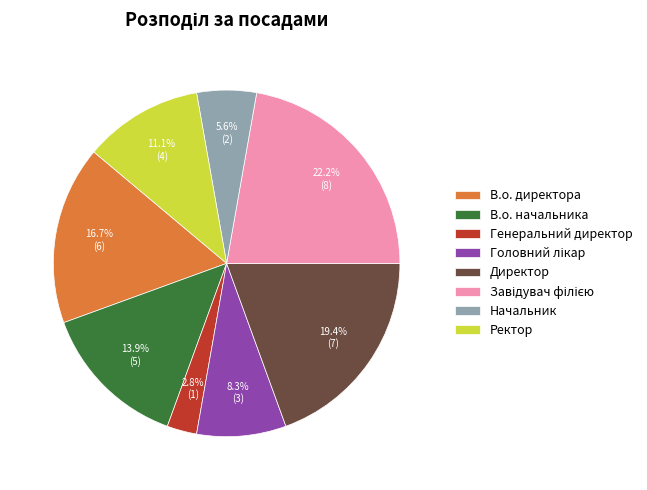

To the nearest percent, what portion does Ректор represent?

11%